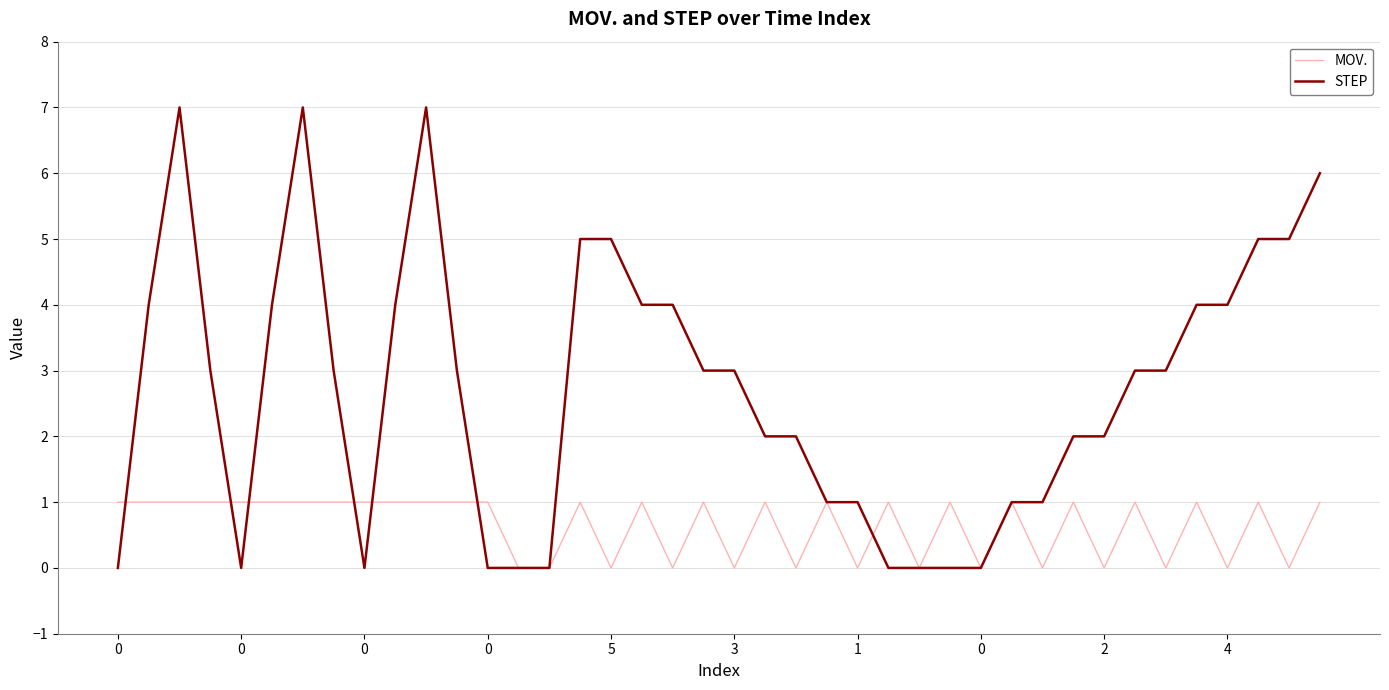

Rank the series by their average value, from lowest to highest.

MOV., STEP